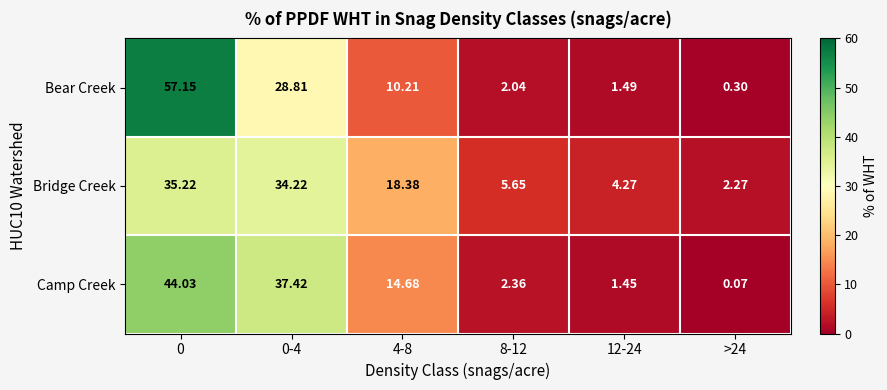

At how many categories does at least one series exceed 17?

3